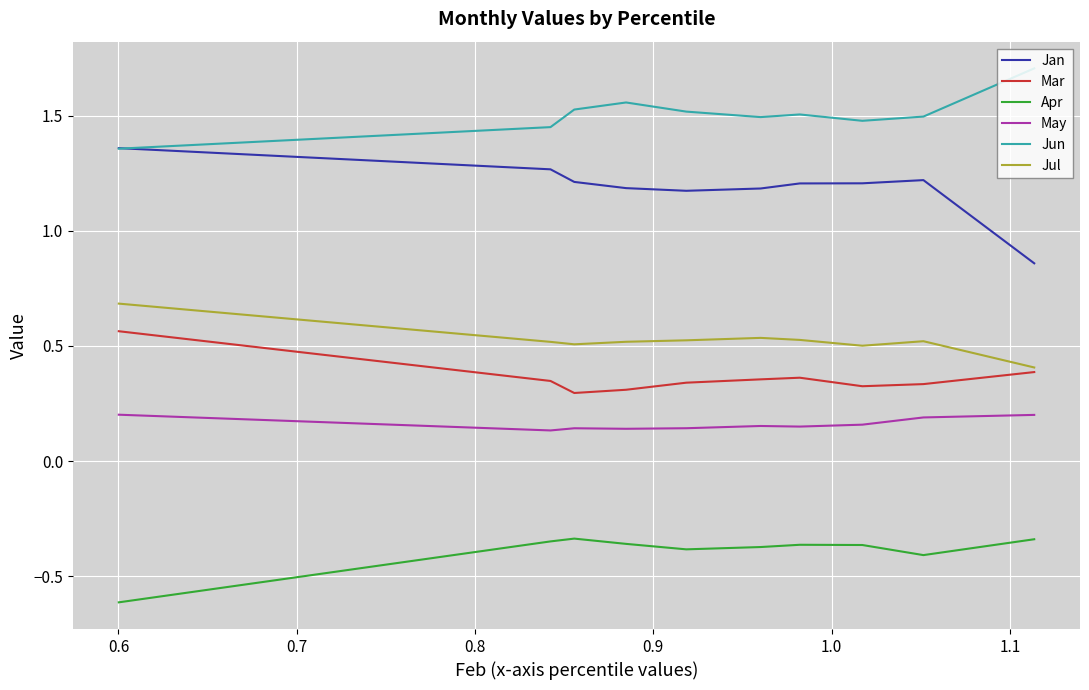

List the series in order of their peak value, lowest first.

Apr, May, Mar, Jul, Jan, Jun